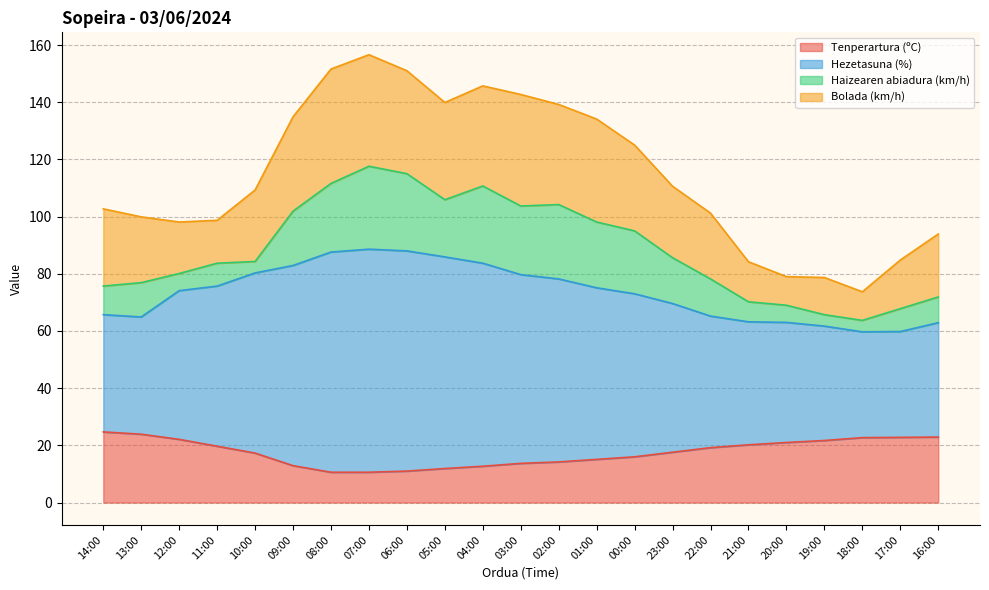

The Hezetasuna (%) series shows 80.3 at 10:00. True or false?

True